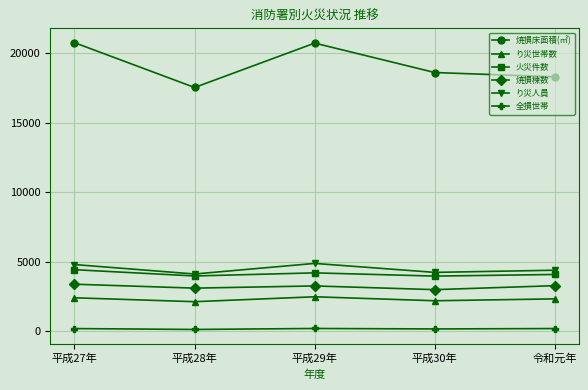

What is the label of the 5th point from the right?

平成27年